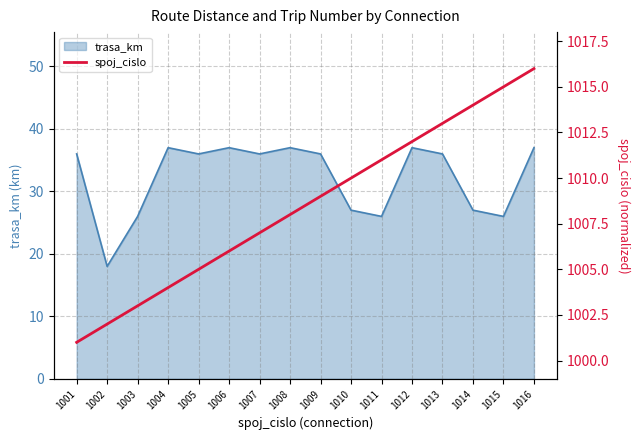

Count the number of values greater than 1009.

7